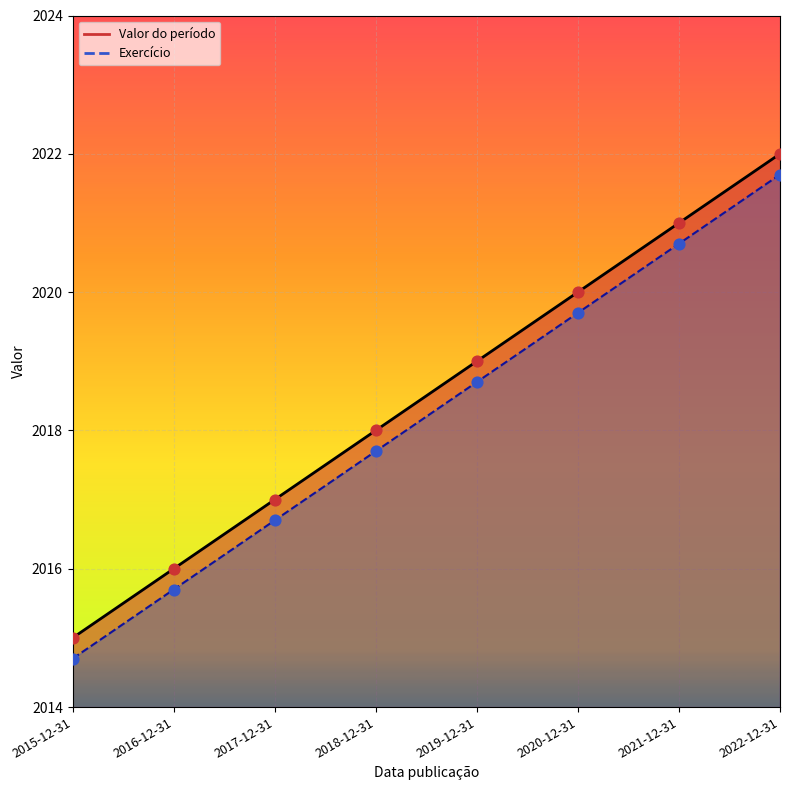

Which series contains the lowest Y value?

Exercício